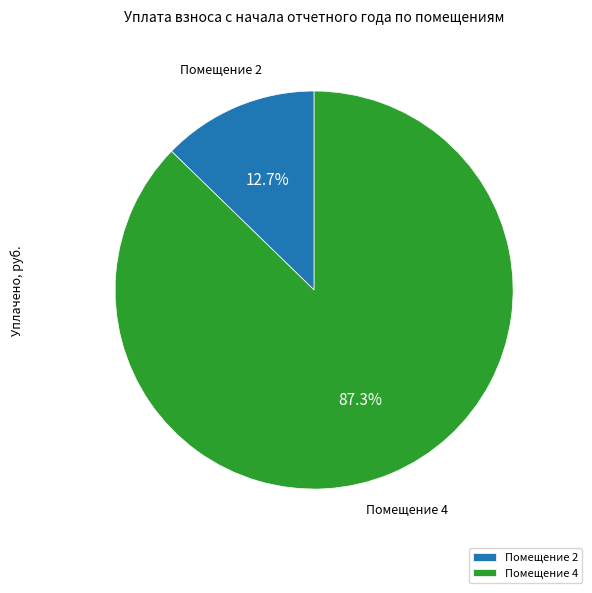

Count the number of slices in the pie.

2